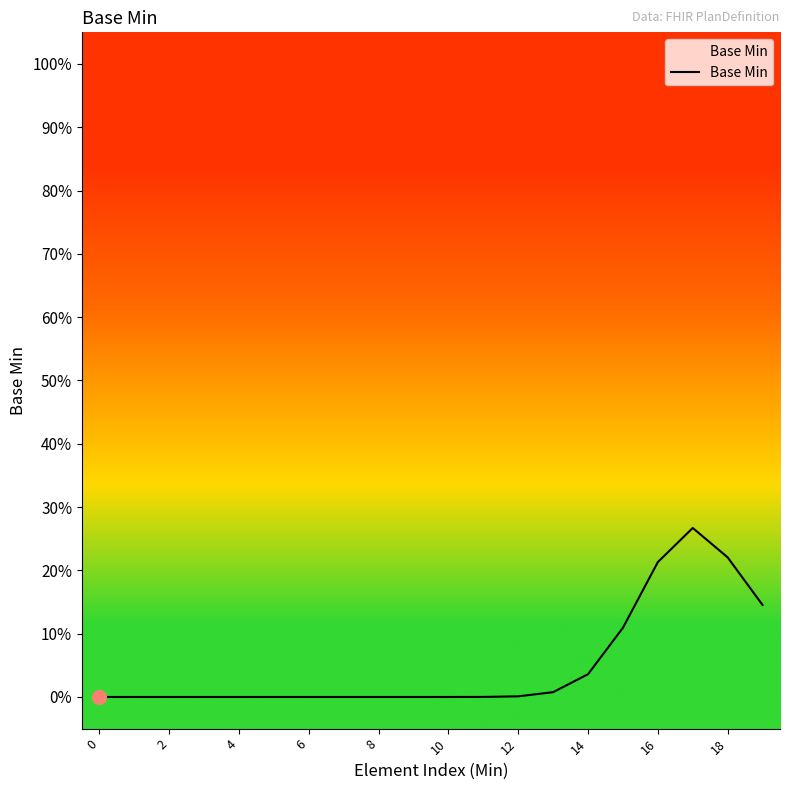

True or false: the data has more than 1 interior local peaks.

False